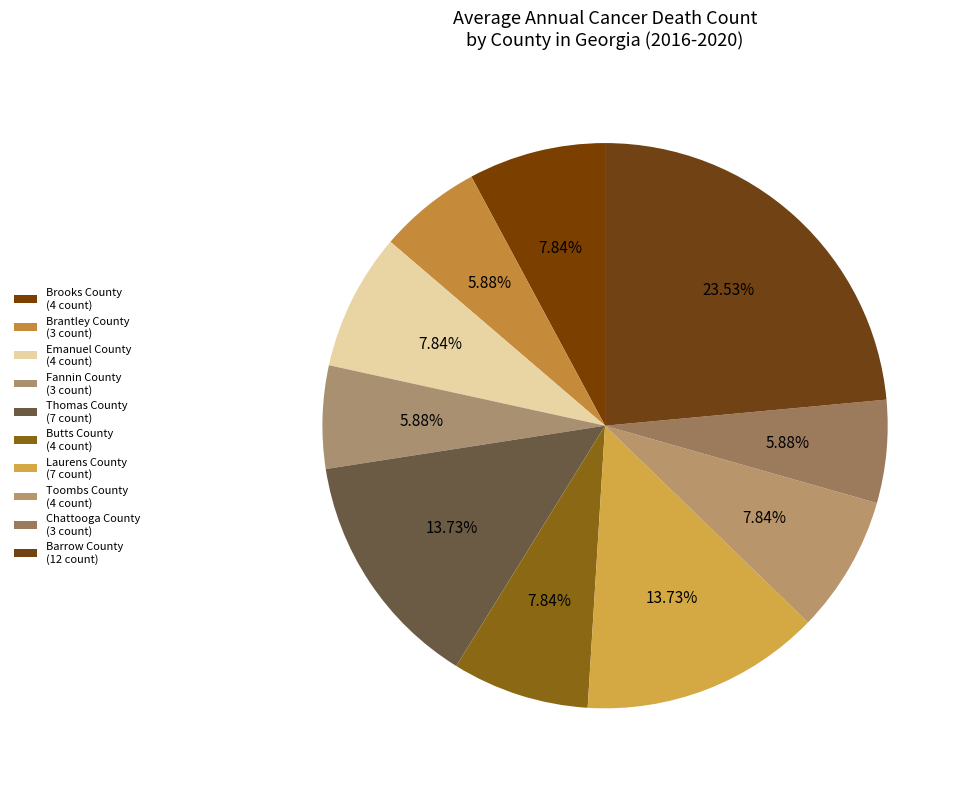

What percentage is the Brantley County slice, to the nearest percent?

6%